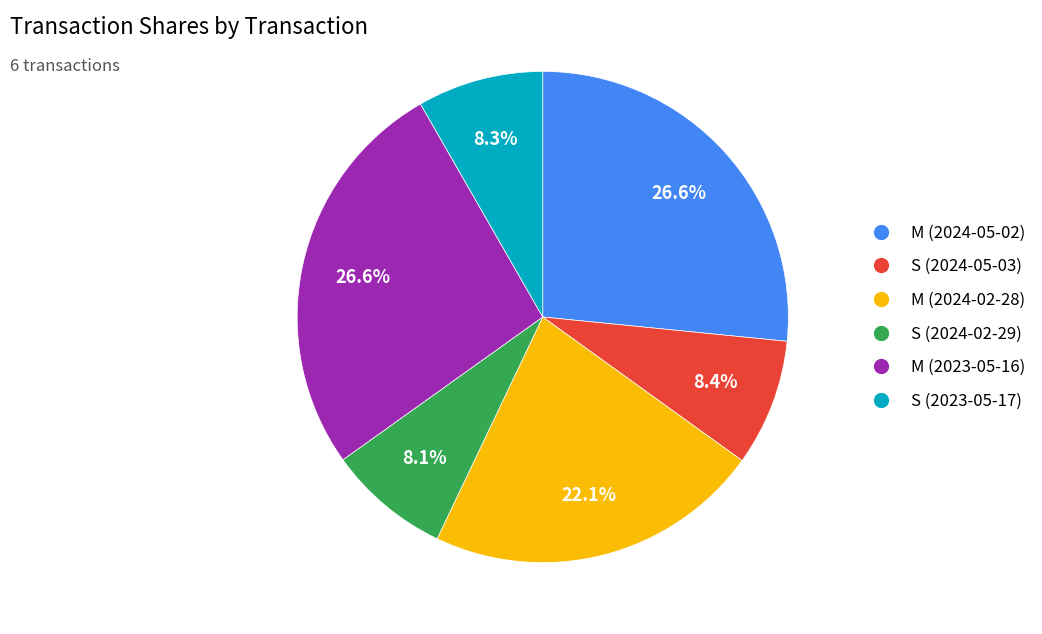

How many slices are in this pie chart?

6